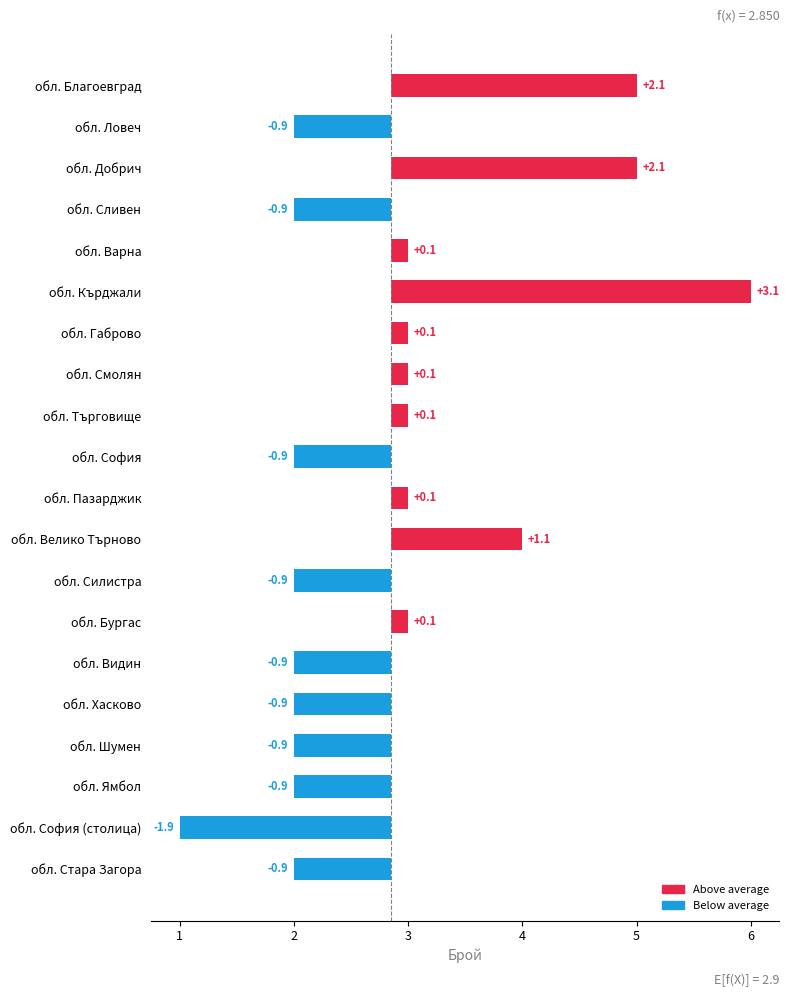

Is it true that Below average equals -0.9 at обл. Сливен?

True